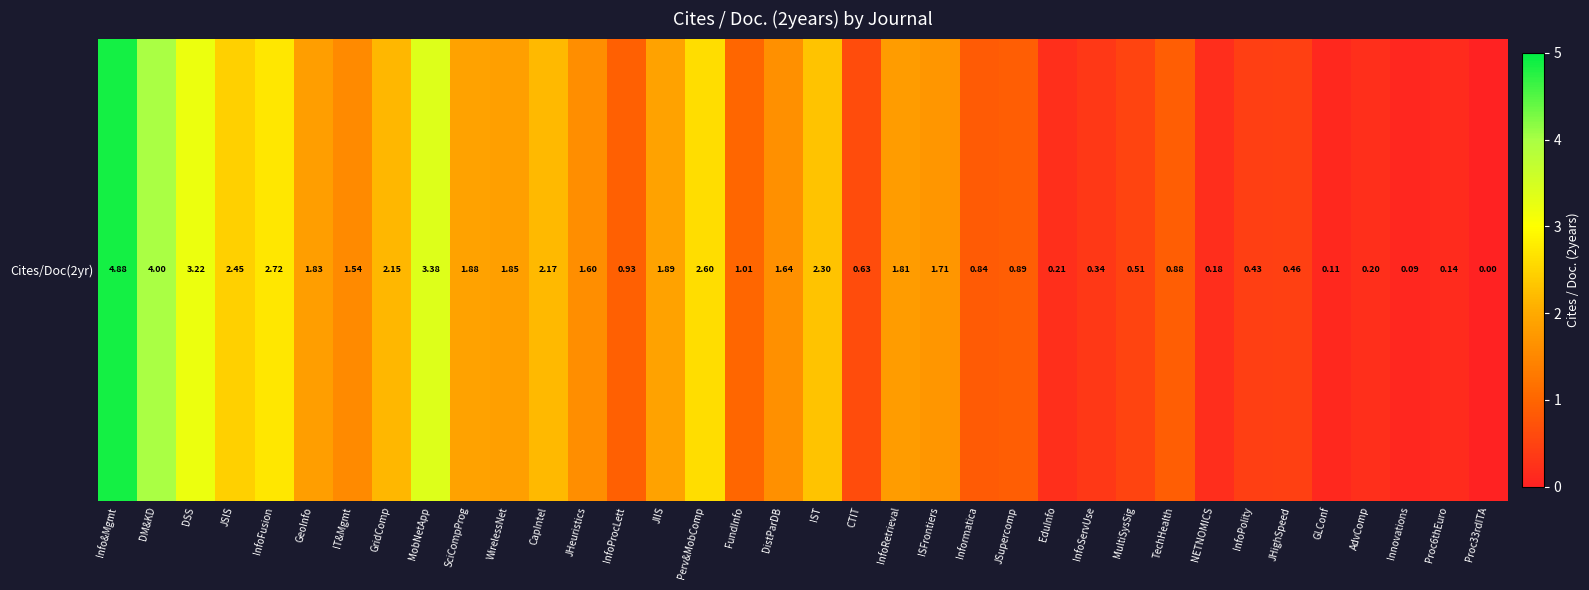

Which label corresponds to the smallest value in the chart?

Proc33rdITA